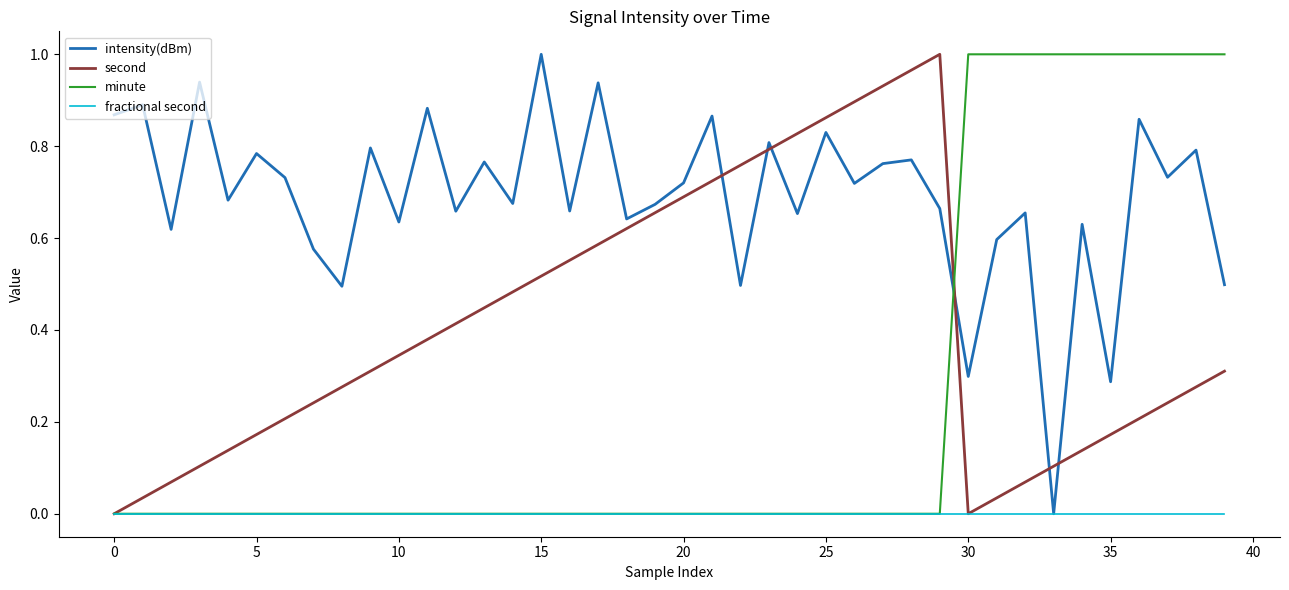

True or false: intensity(dBm) and second cross at least once.

True